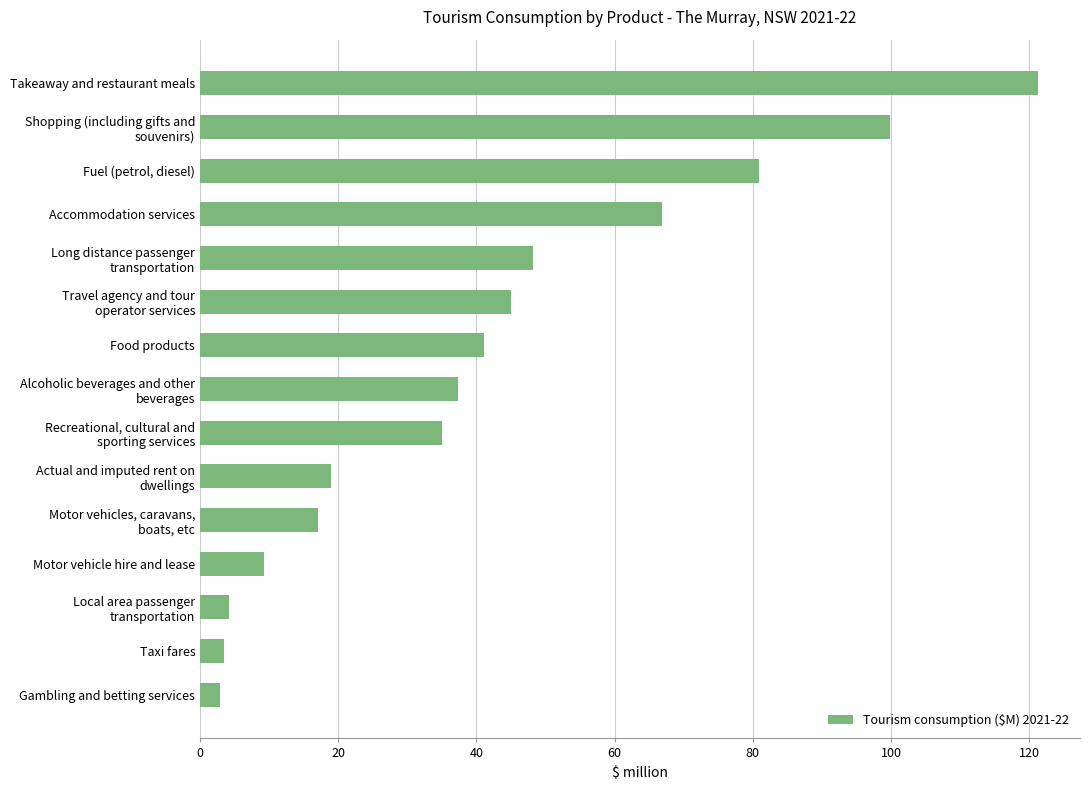

What is the average value?

42.1